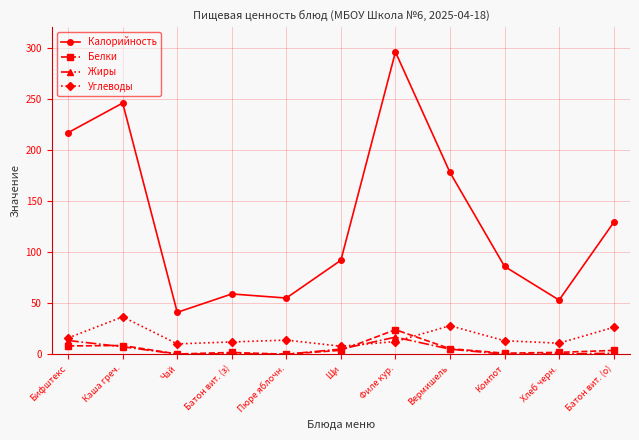

At which category is the sum across all series the highest?

Филе кур.